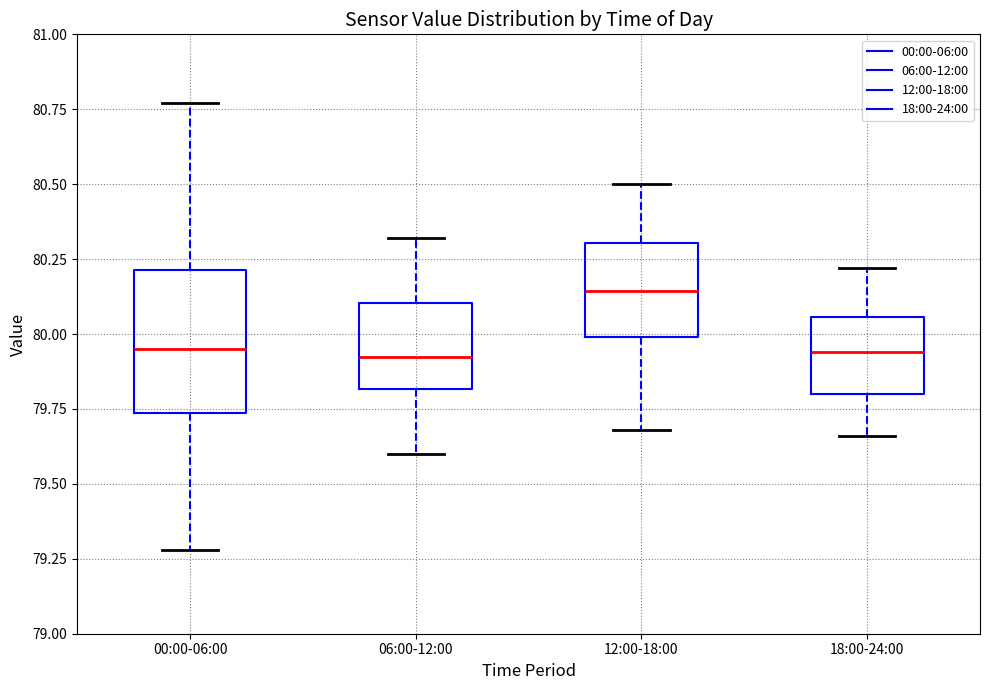

Comparing the boxes themselves (not the whiskers), which one is the tallest?

00:00-06:00